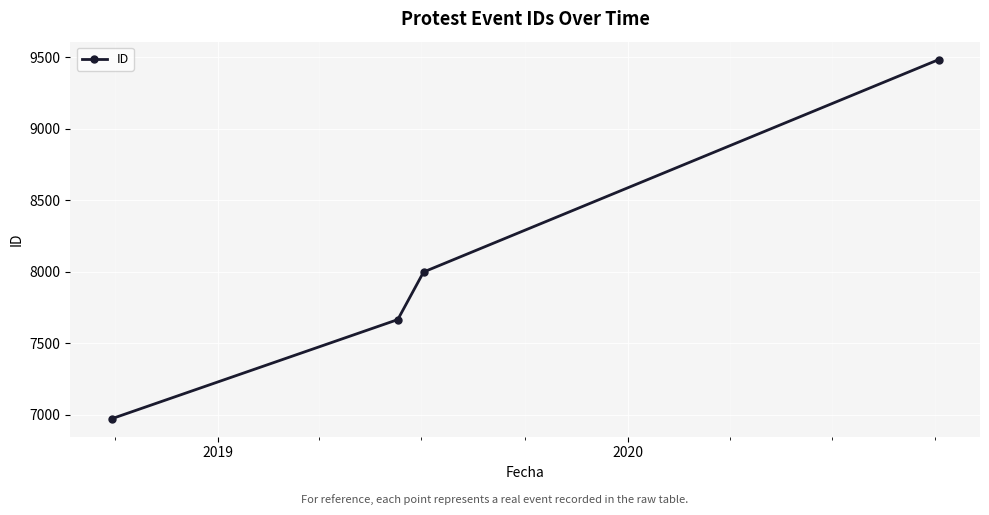

What is the value of the 4th point from the left?

9485